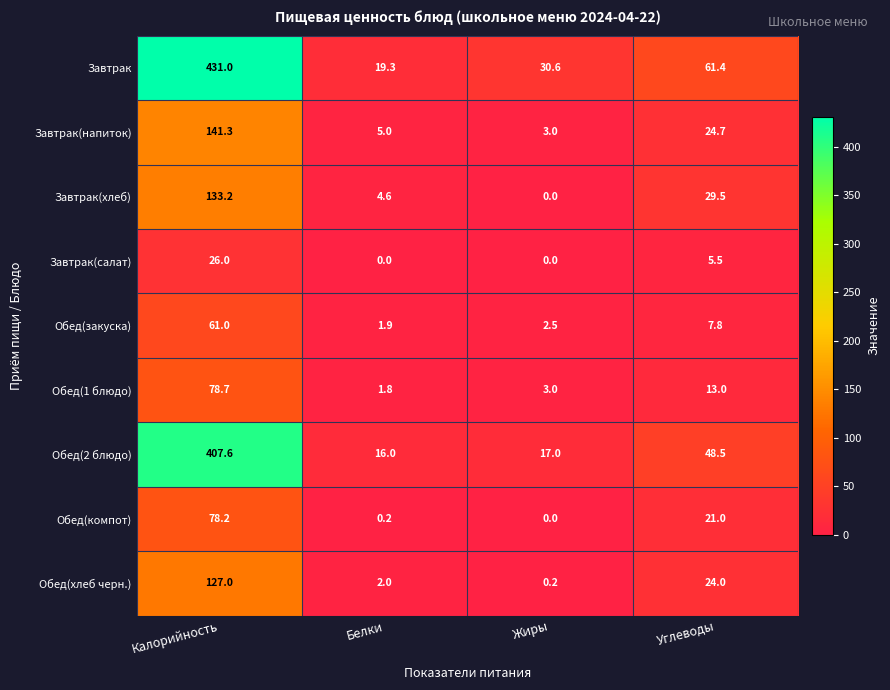

Which series has the largest total across all categories?

Завтрак